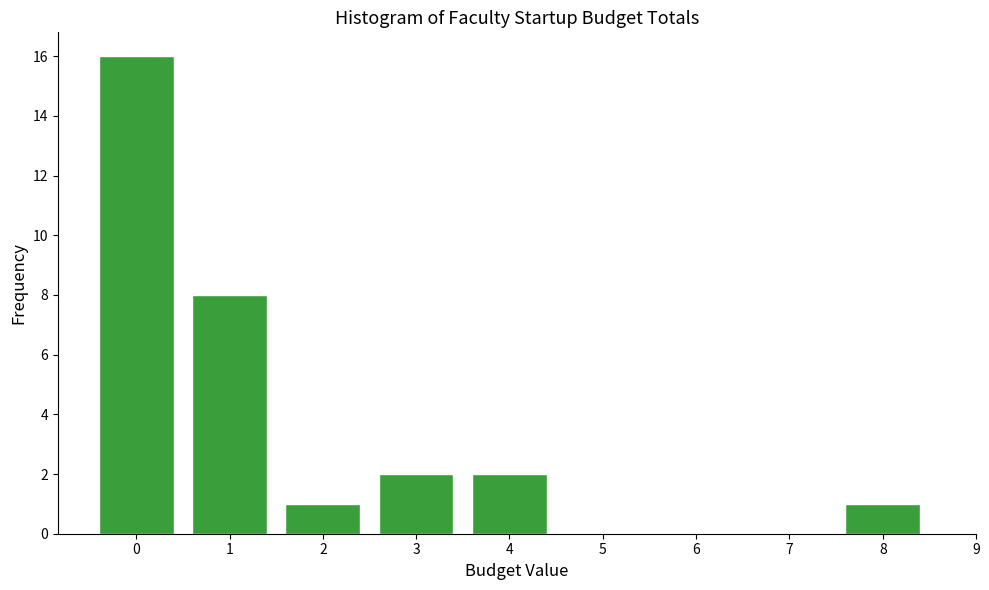

Reading left to right, transcribe all the data shown in this chart.

0=16	1=8	2=1	3=2	4=2	5=0	6=0	7=0	8=1